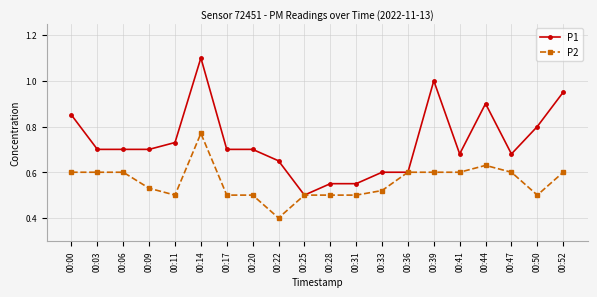

Where is P2 nearest to the value 0?

00:22